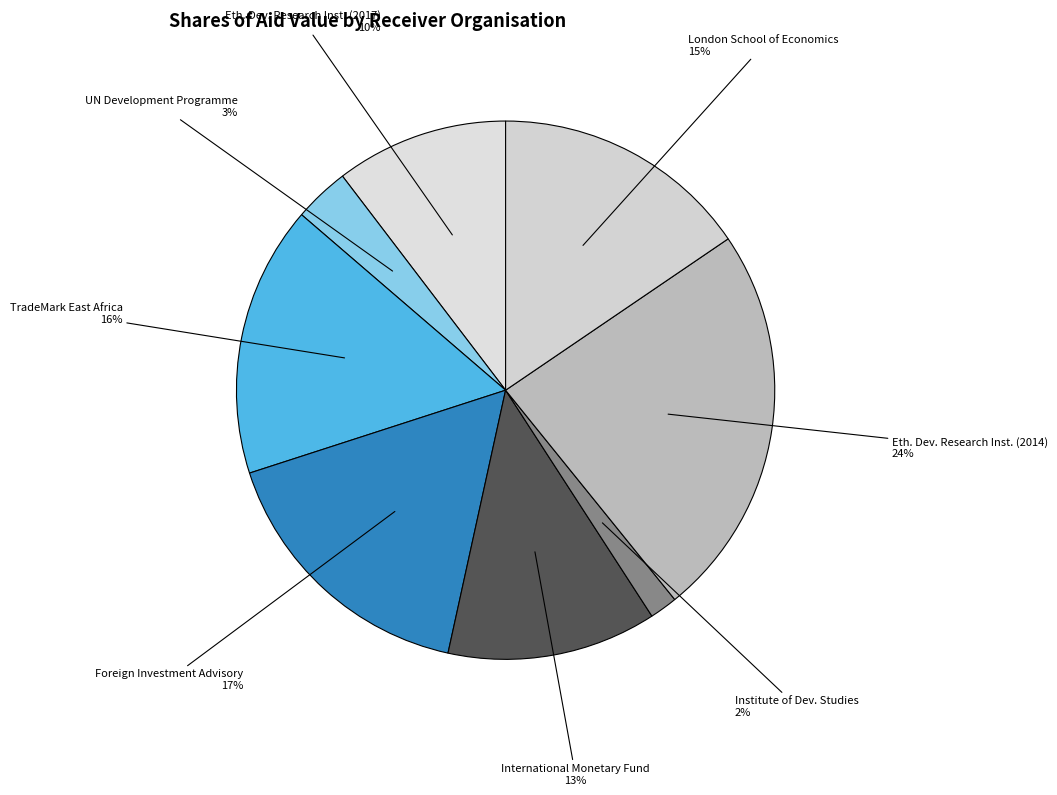

Which category has the smallest portion of the pie?

Institute of Dev. Studies